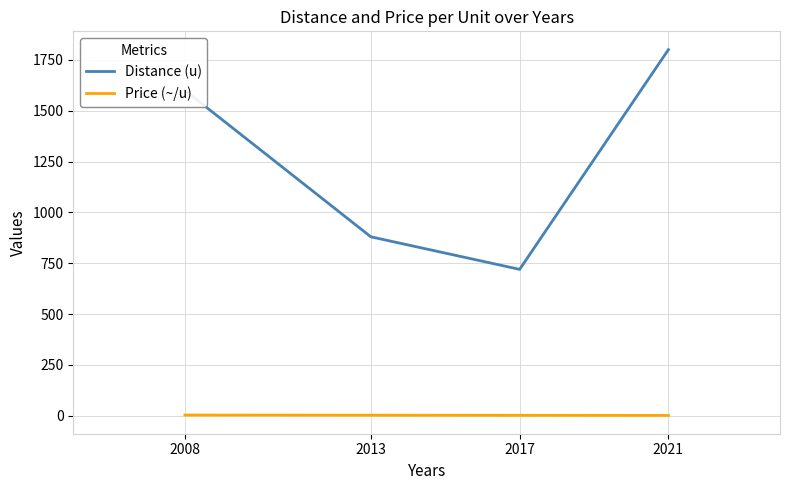

How many lines are shown in the chart?

2